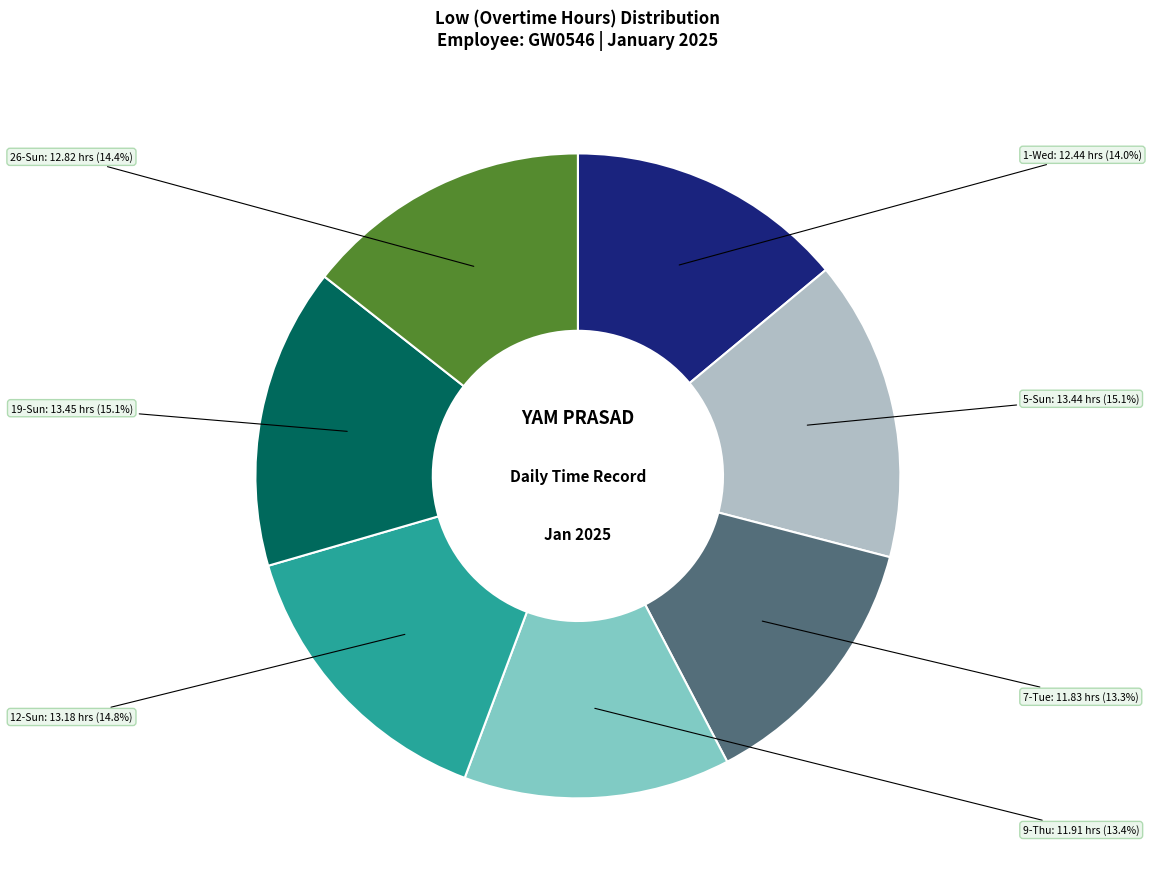

Count the number of slices in the pie.

7